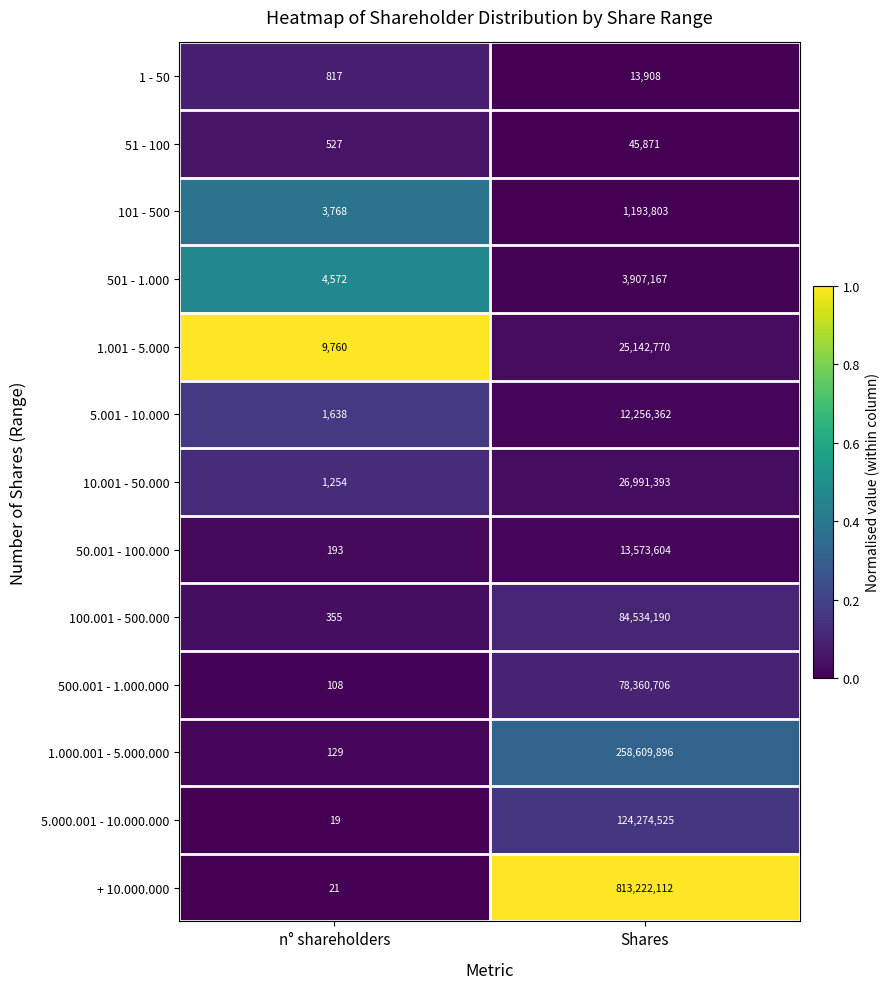

What is the sum of the 1 - 50 values at Shares and n° shareholders?

14725